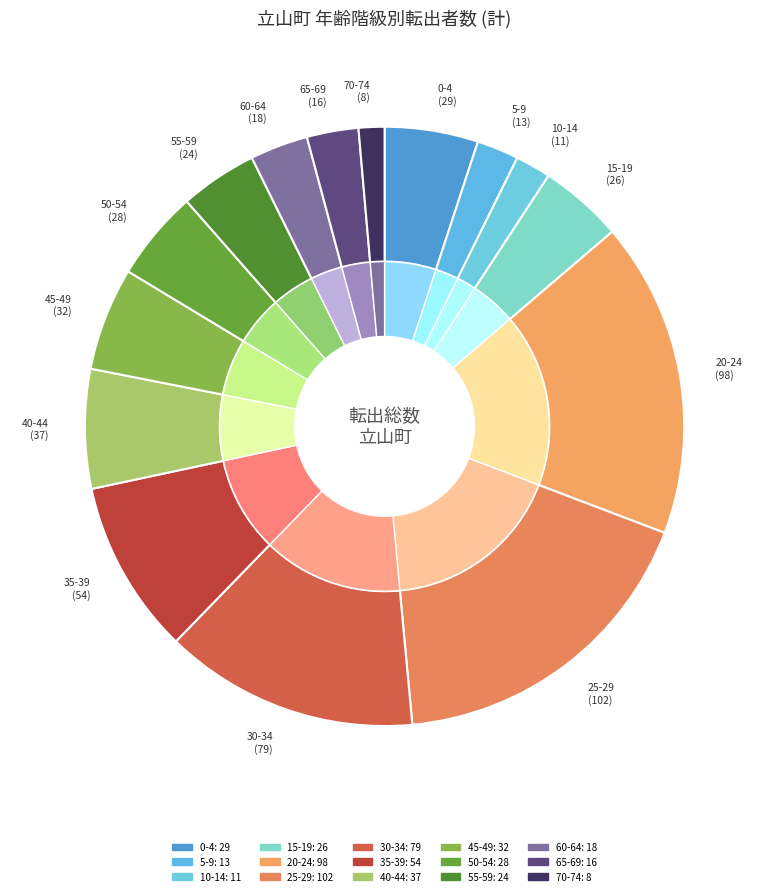

Is it true that 15-19 is 14% of the pie?

False